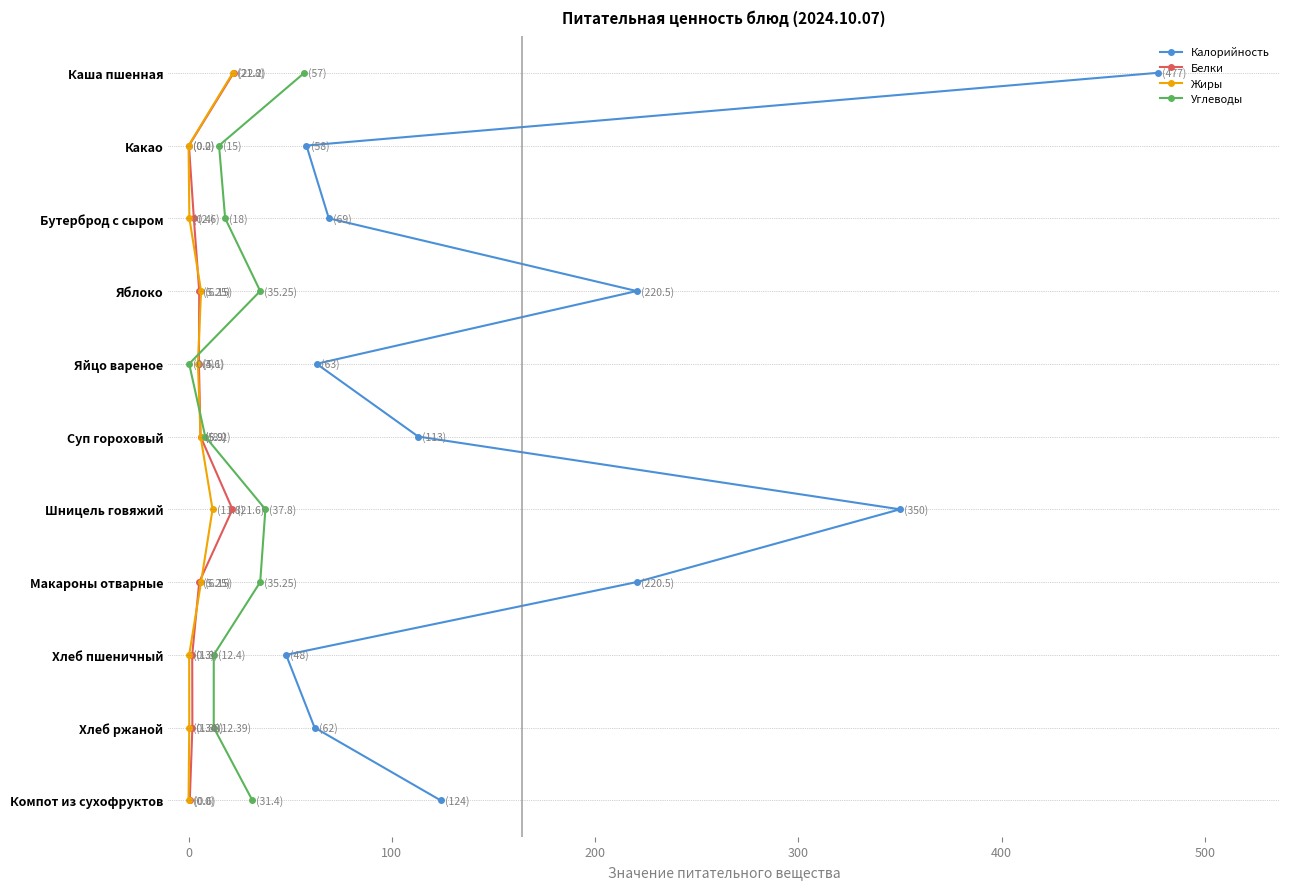

True or false: Калорийность and Углеводы cross at least once.

False